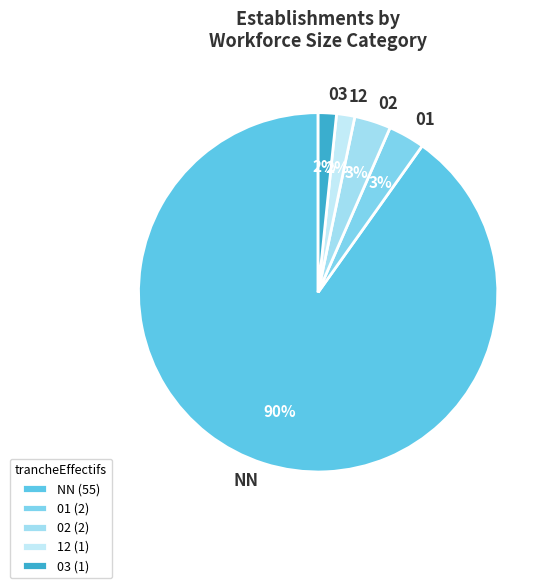

What percentage is the 01 slice, to the nearest percent?

3%